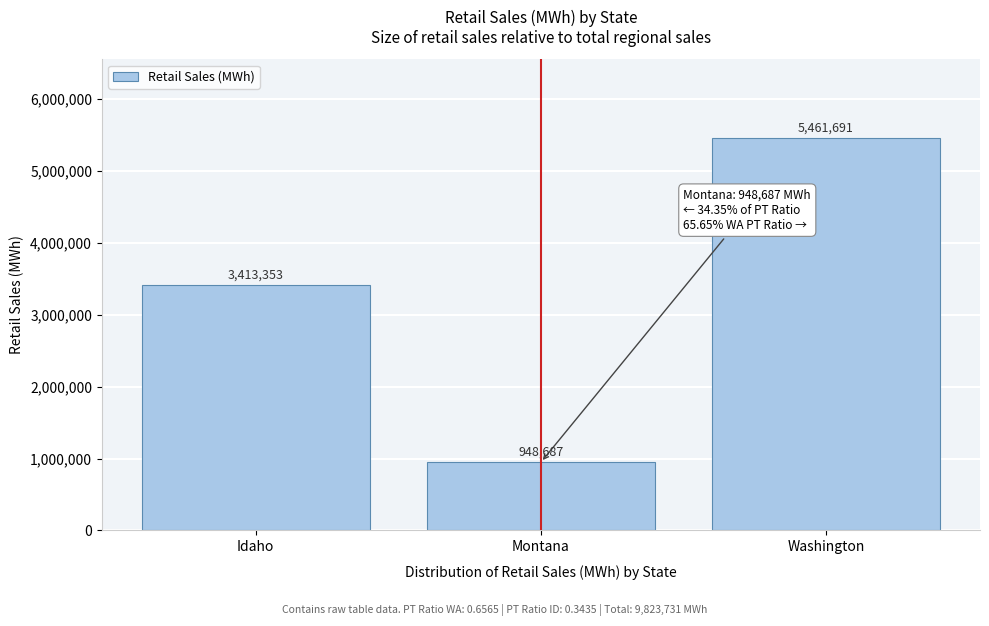

Reading right to left, list all the values displayed in this chart.

5461691	948687	3413353